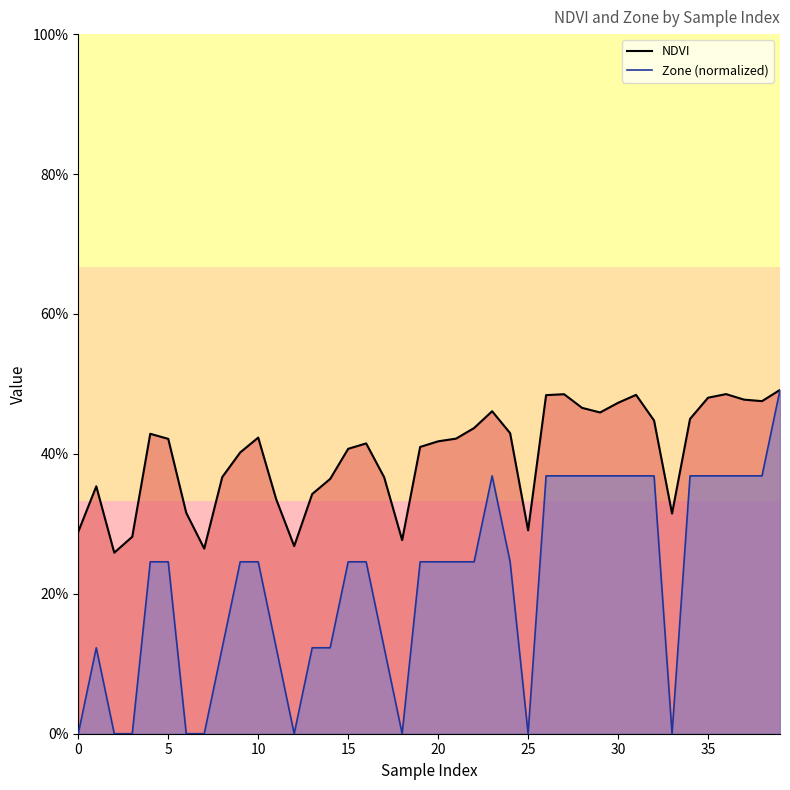

At which category is the sum across all series the highest?

39